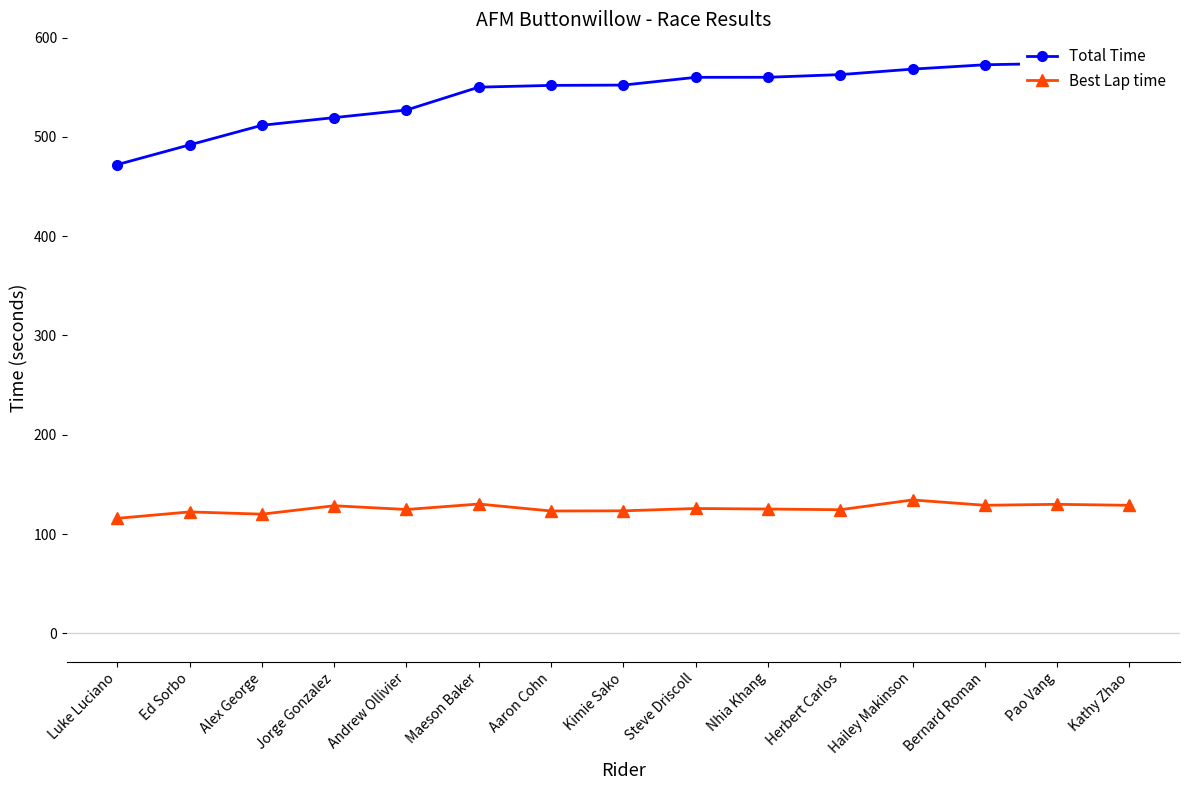

At which category does Best Lap time reach its first local valley?

Alex George